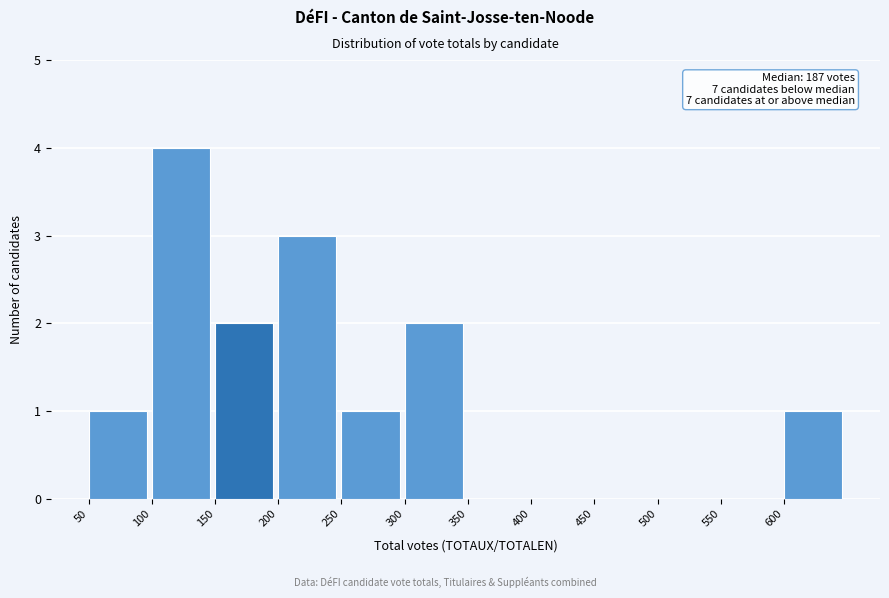

Which range on the x-axis has the tallest bar?

100 to 150